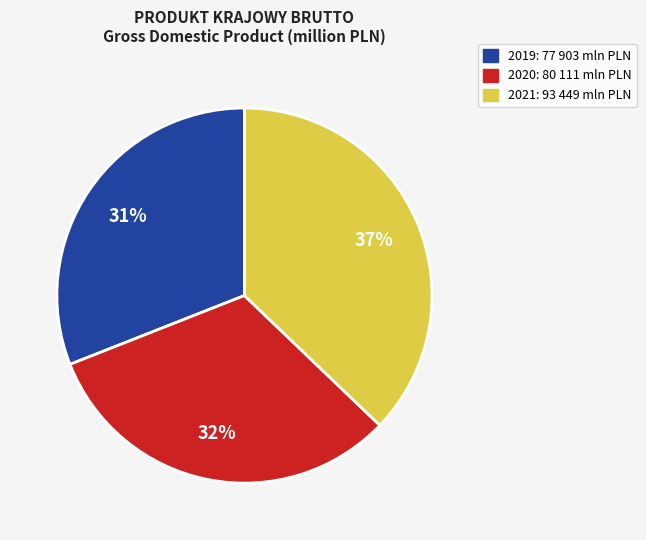

Between 2021 and 2019, which is larger?

2021